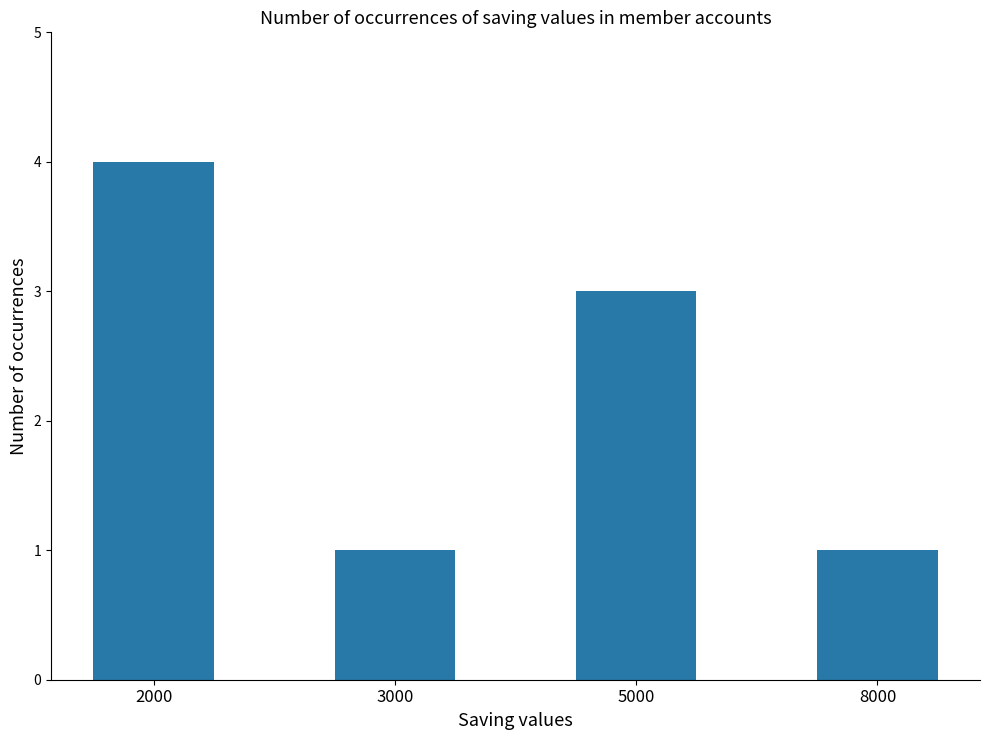

What is the change in value from 2000 to 8000?

-3